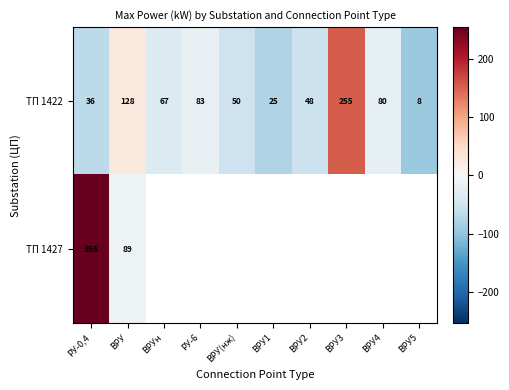

At which label does ТП 1422 first exceed 67?

ВРУ